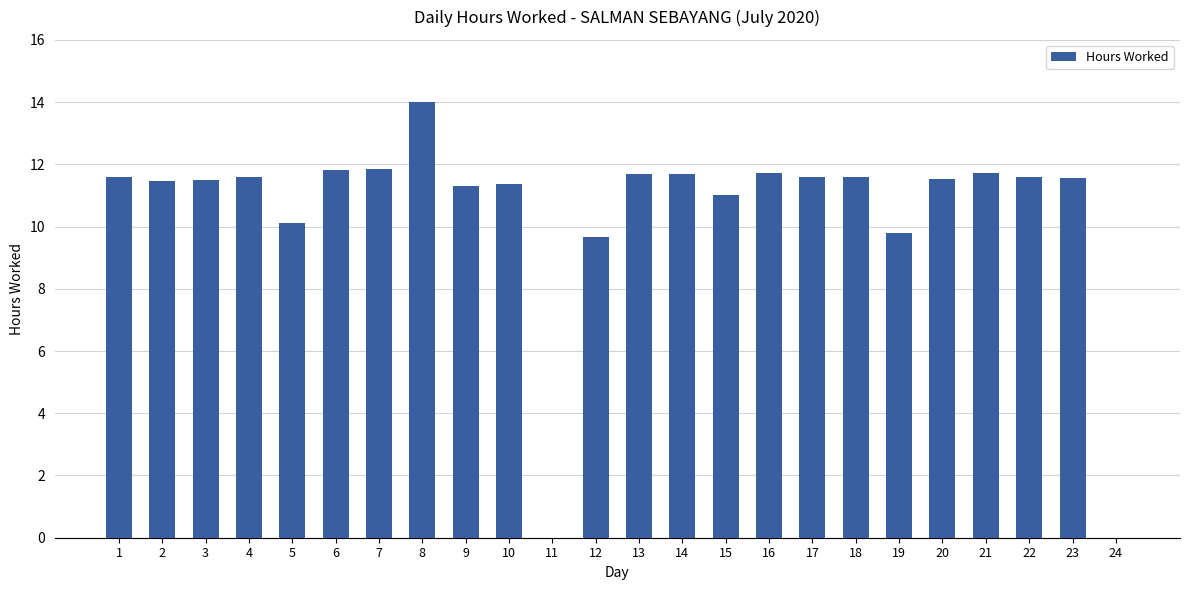

Where does the data first go above 11?

1